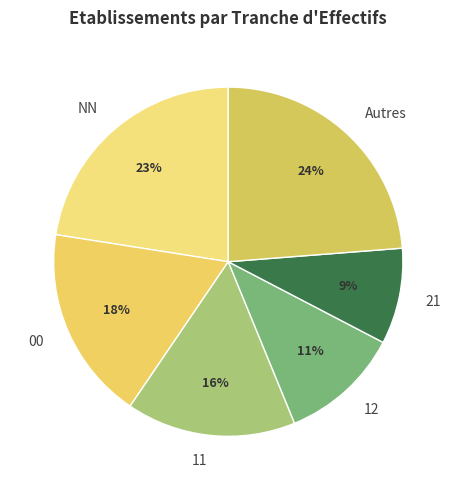

To the nearest percent, what is the difference between the largest and smallest slice percentages?

15%